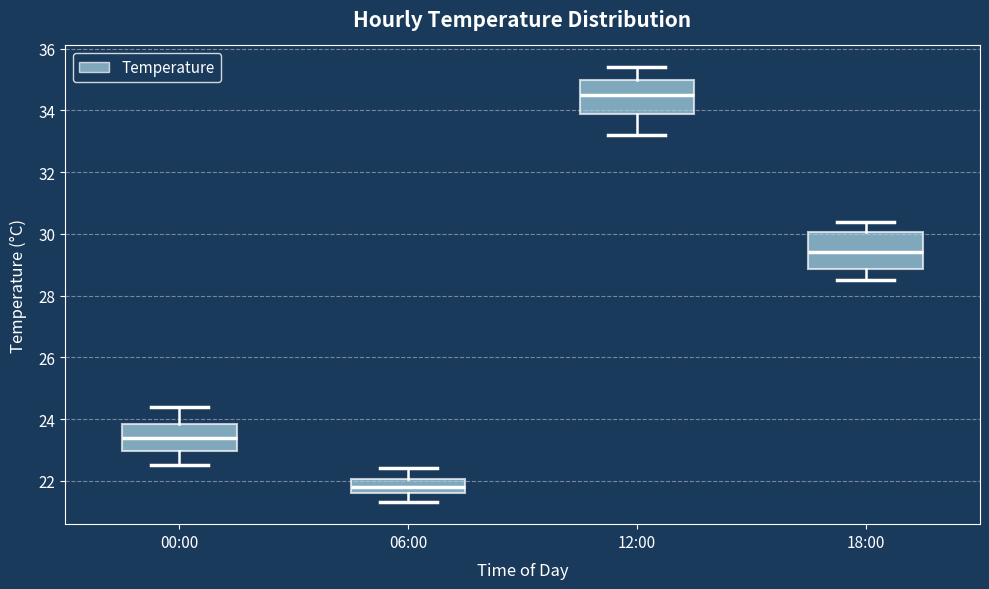

Where does the median line of the box for 00:00 sit on the y-axis? The values are not printed on the chart, so give them approximately, as read against the axis.

23.4